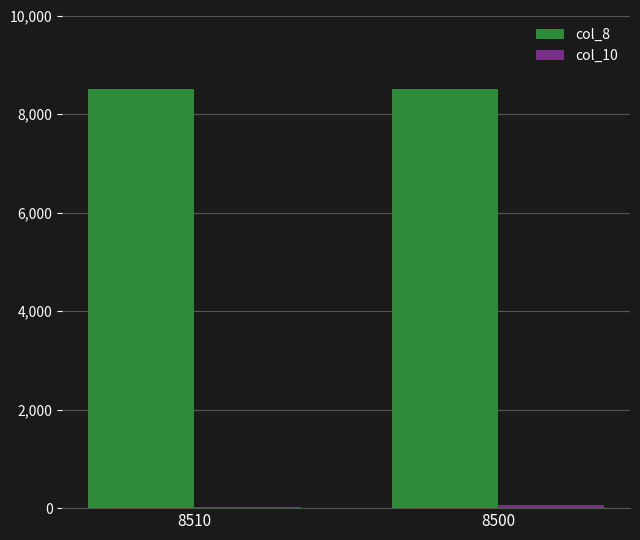

The col_8 series shows 8500 at 8500. True or false?

True